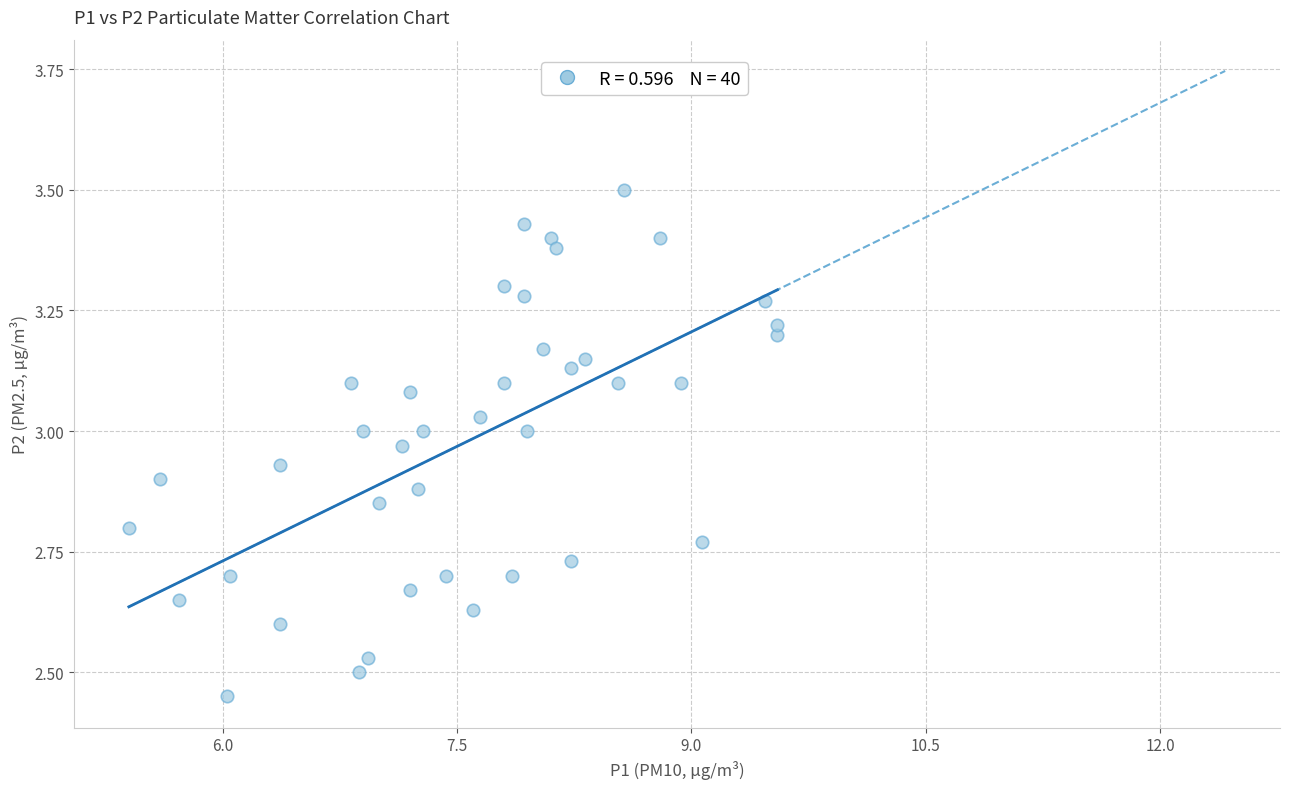

What is the range of X values (max minus min)?

4.2